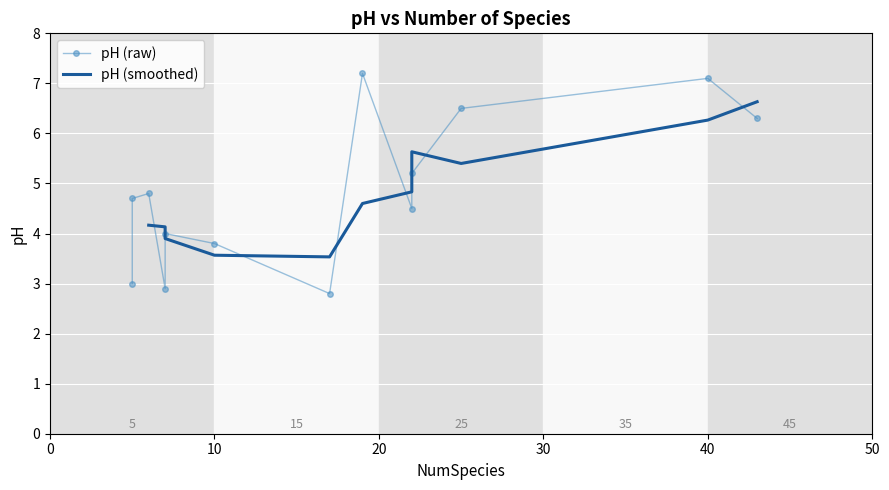

What is the sum of the values at 43 and 22?

10.8